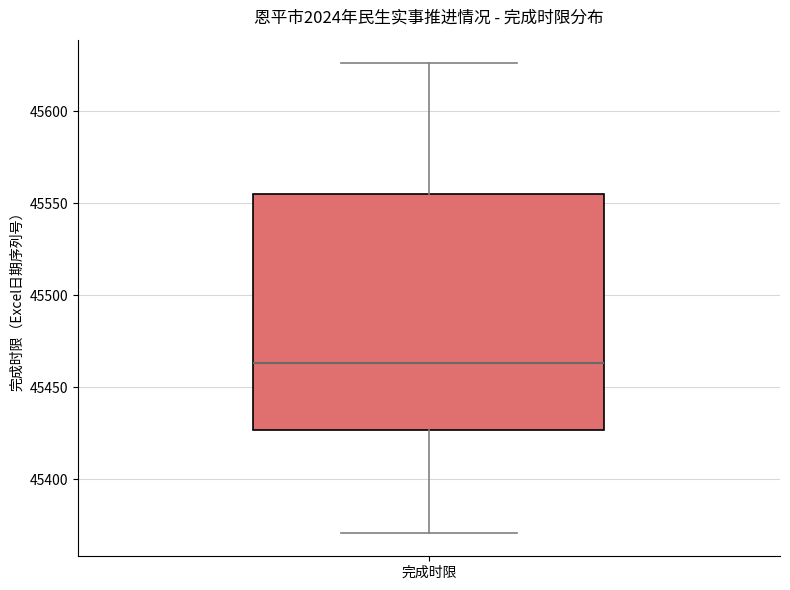

Where is the lower edge of the box for 完成时限 on the y-axis? The values are not printed on the chart, so give them approximately, as read against the axis.

45425